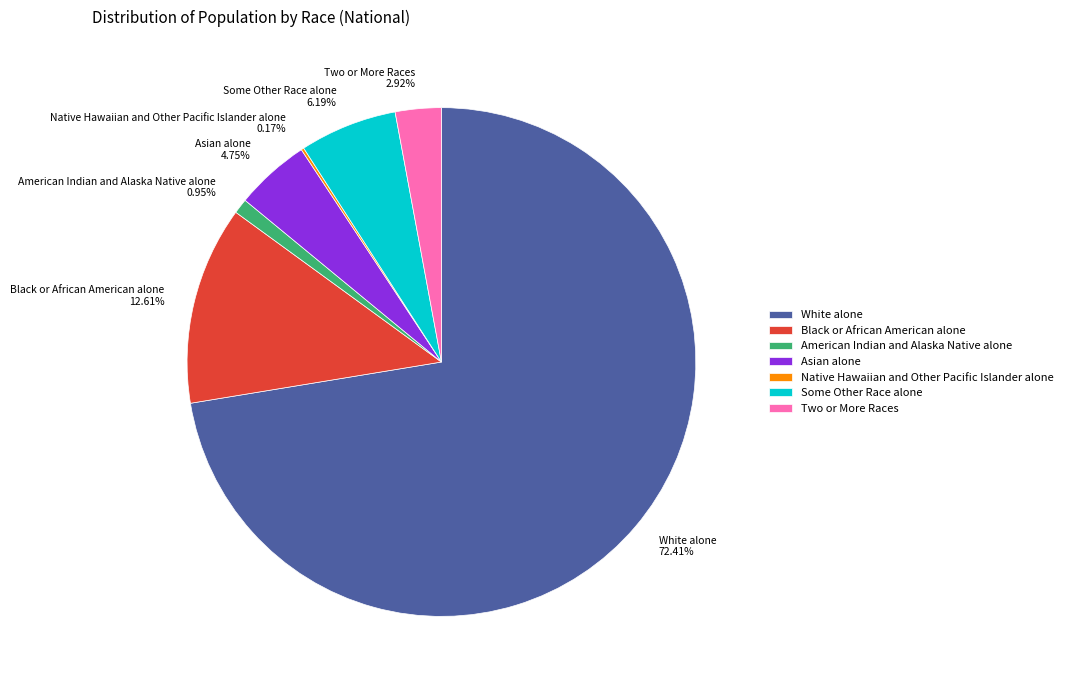

Approximately how many times larger is the value at Black or African American alone 12.61% compared to Two or More Races 2.92%?

4.3